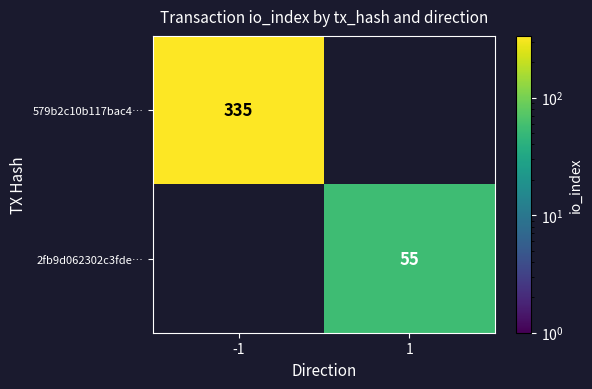

True or false: 579b2c10b117bac4… has a value of 335 at -1.

True